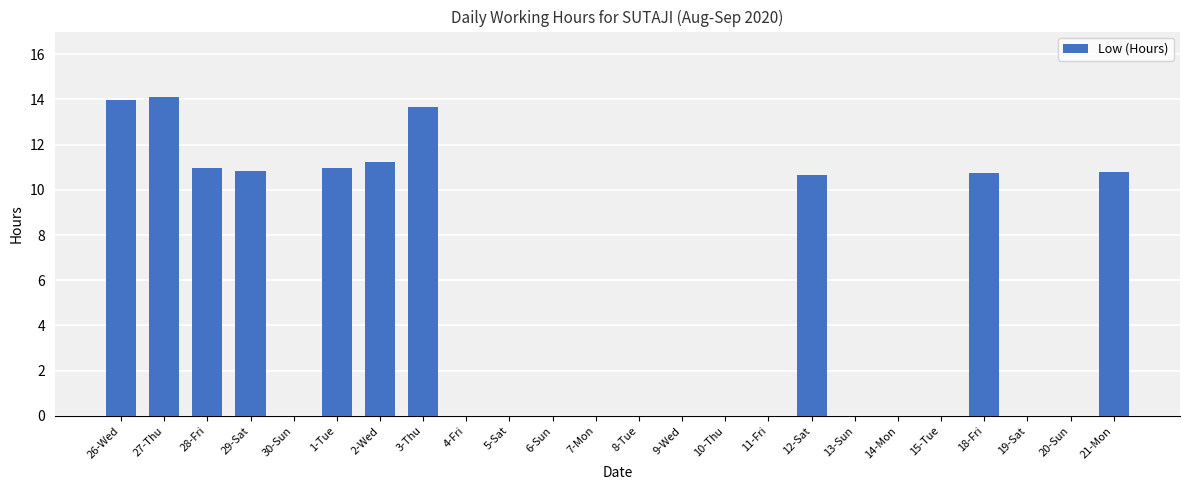

The value at 11-Fri is -8.2. True or false?

False